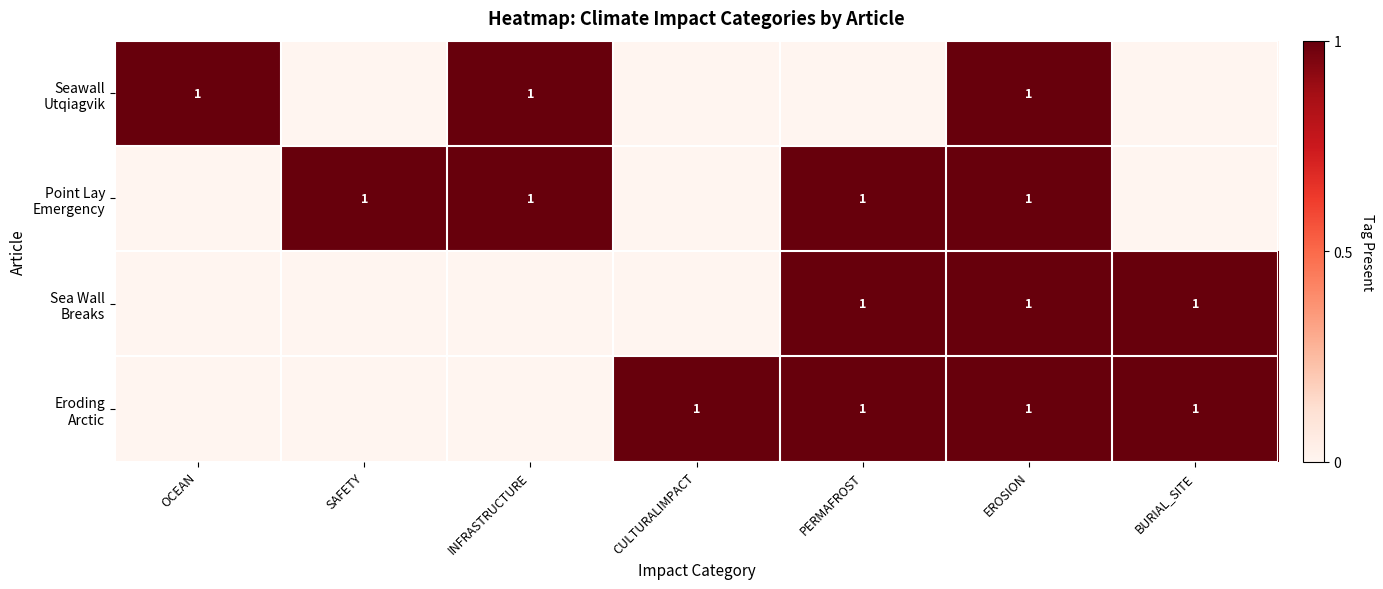

At which label is Seawall Utqiagvik closest to 0?

SAFETY